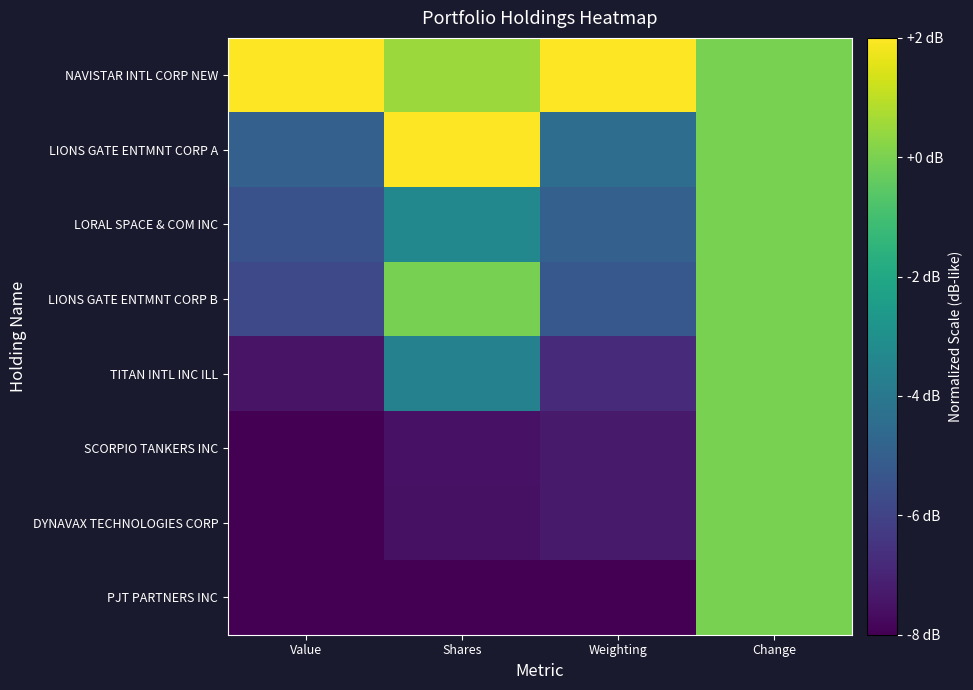

Reading right to left, transcribe all the data shown in this chart.

NAVISTAR INTL CORP NEW: Change=0.0	Weighting=2.0	Shares=0.5	Value=2.0
LIONS GATE ENTMNT CORP A: Change=0.0	Weighting=-4.4	Shares=2.0	Value=-4.9
LORAL SPACE & COM INC: Change=0.0	Weighting=-4.9	Shares=-3.3	Value=-5.5
LIONS GATE ENTMNT CORP B: Change=0.0	Weighting=-5.2	Shares=-0.1	Value=-5.8
TITAN INTL INC ILL: Change=0.0	Weighting=-6.8	Shares=-3.6	Value=-7.5
SCORPIO TANKERS INC: Change=0.0	Weighting=-7.3	Shares=-7.5	Value=-8.0
DYNAVAX TECHNOLOGIES CORP: Change=0.0	Weighting=-7.3	Shares=-7.5	Value=-8.0
PJT PARTNERS INC: Change=0.0	Weighting=-8.0	Shares=-8.0	Value=-8.0